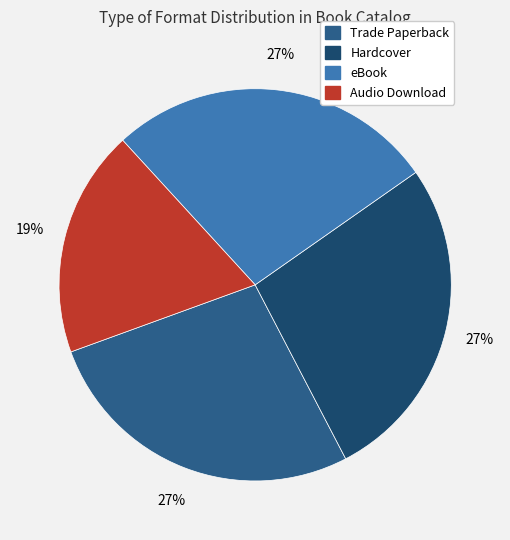

True or false: Audio Download accounts for 30% of the total.

False